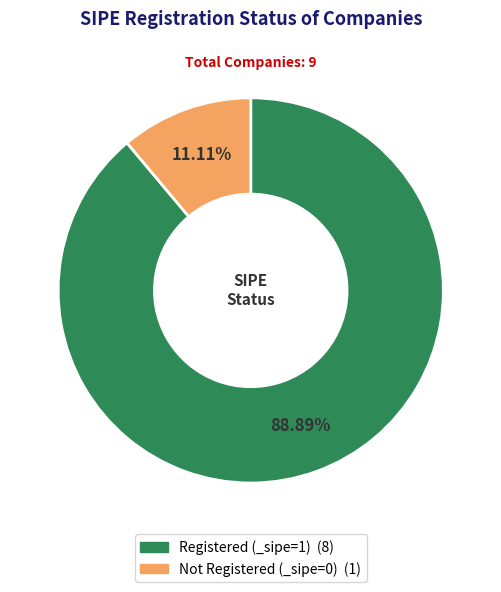

Is there a majority slice in this chart?

Yes